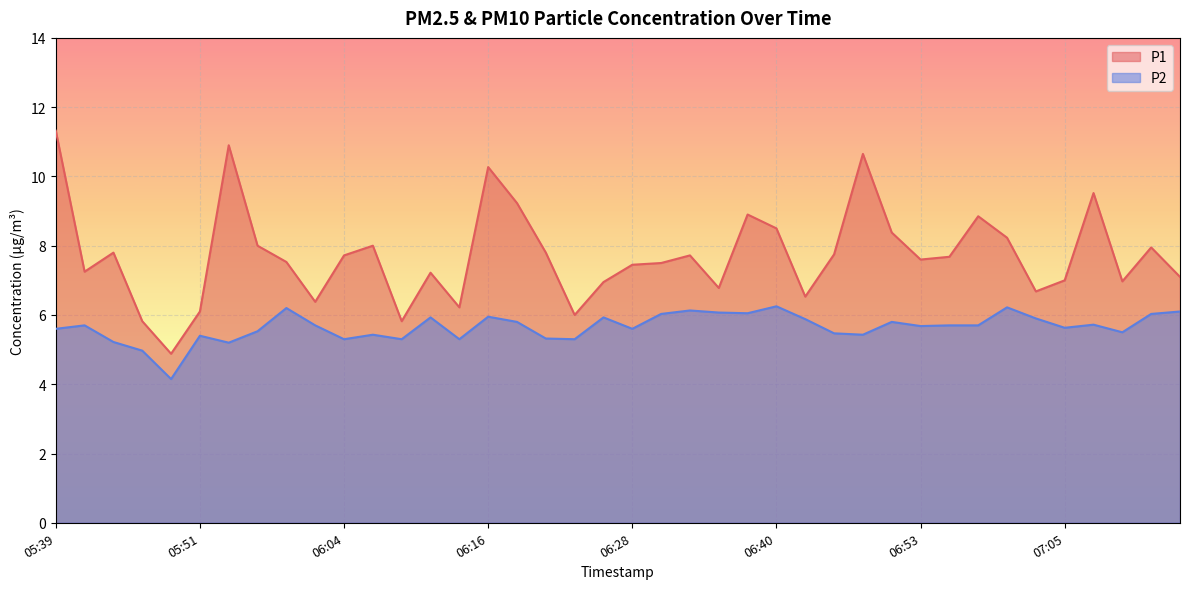

Where is the first local maximum for P1?

05:44